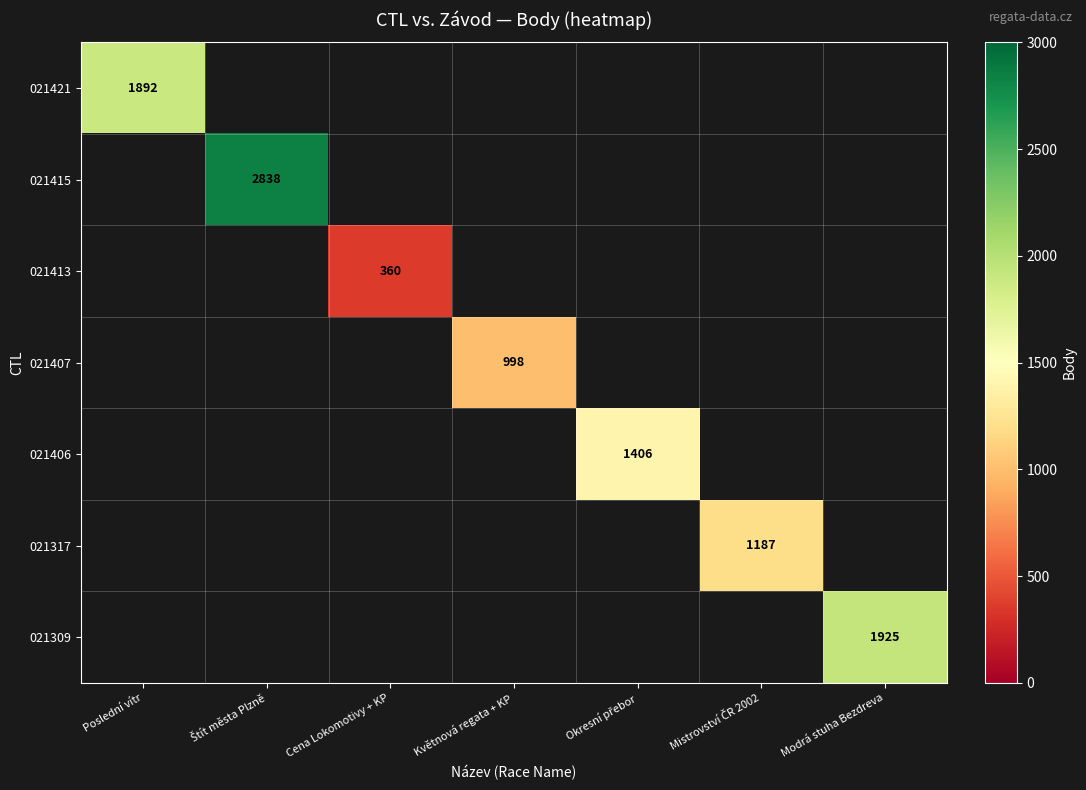

True or false: 021407 has a value of 998 at Květnová regata + KP.

True